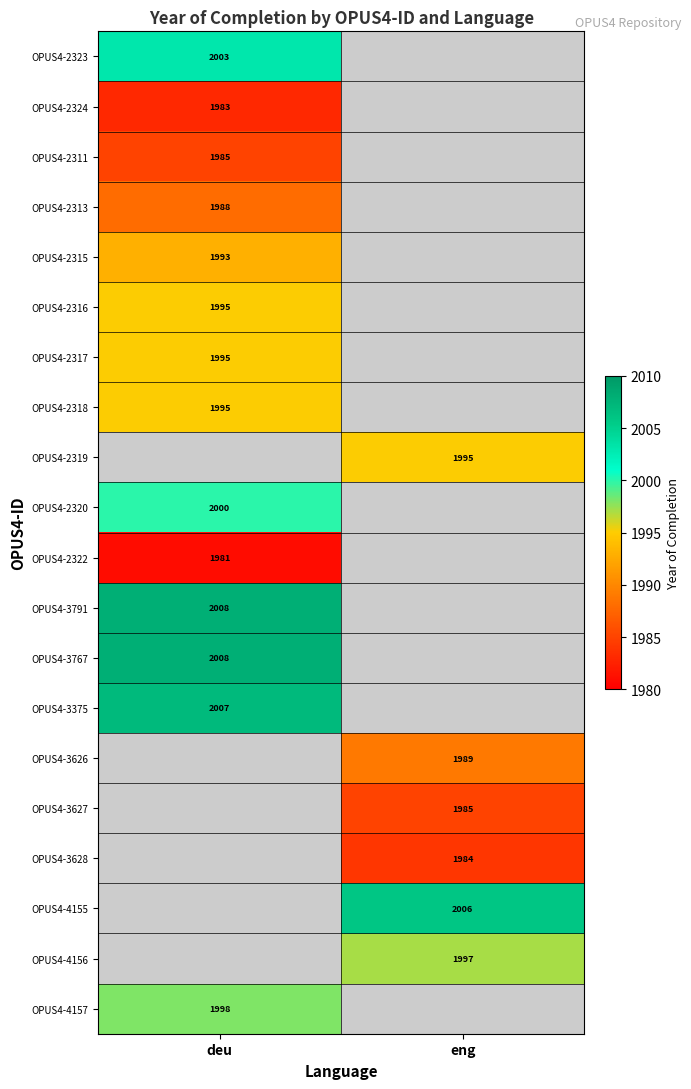

The value of OPUS4-3628 at eng is 1281. True or false?

False